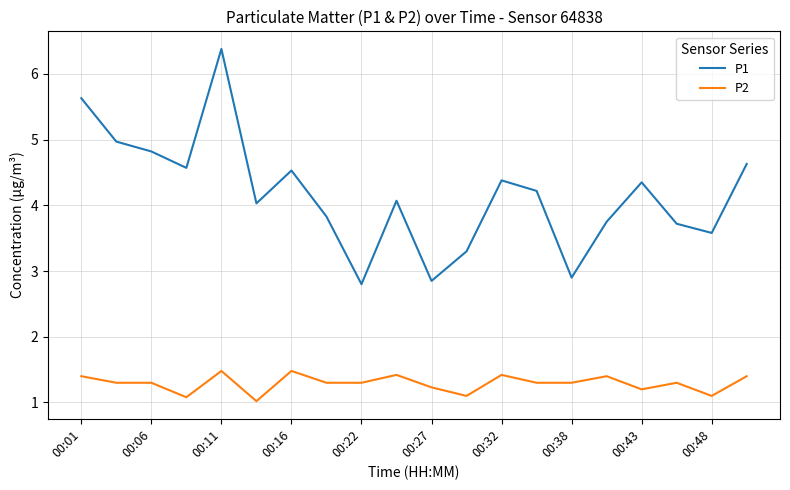

True or false: P2 and P1 cross at least once.

False